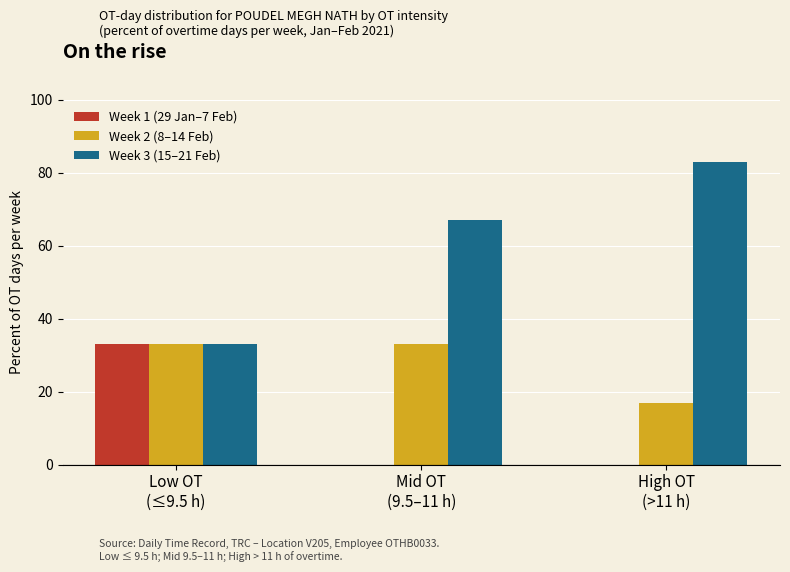

Reading left to right, what are all the values shown in this chart?

Week 1 (29 Jan–7 Feb): Low OT
(≤9.5 h)=33	Mid OT
(9.5–11 h)=0	High OT
(>11 h)=0
Week 2 (8–14 Feb): Low OT
(≤9.5 h)=33	Mid OT
(9.5–11 h)=33	High OT
(>11 h)=17
Week 3 (15–21 Feb): Low OT
(≤9.5 h)=33	Mid OT
(9.5–11 h)=67	High OT
(>11 h)=83